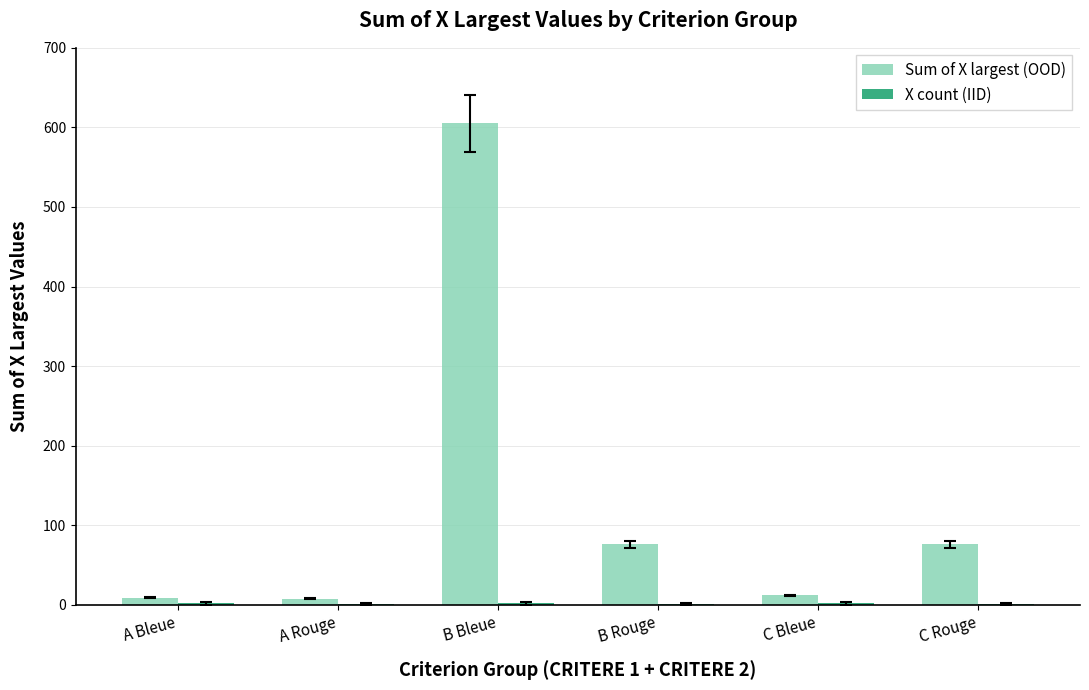

Count the number of categories in the chart.

6